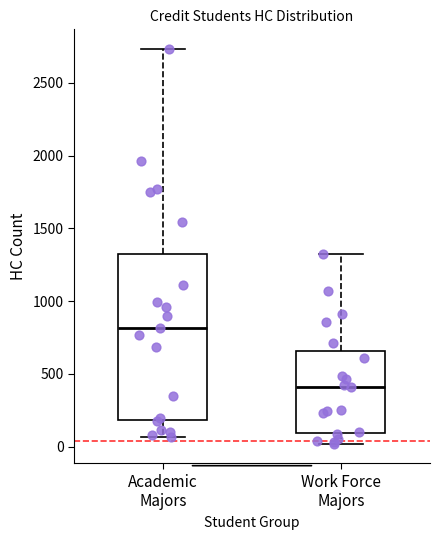

Which box is the tallest, from its lower edge to its upper edge?

Academic Majors